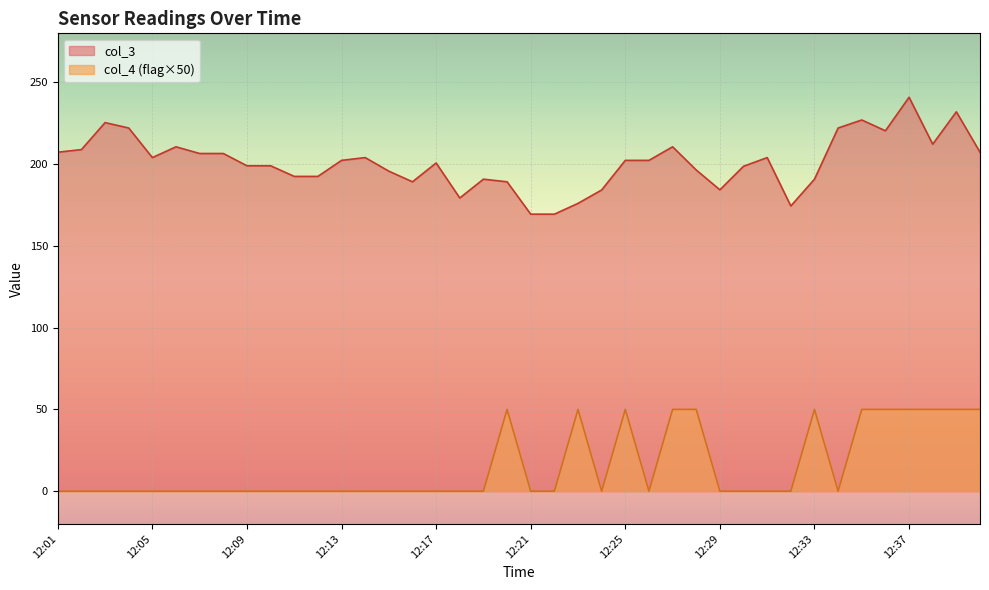

Where is col_4 nearest to the value 25?

12:01